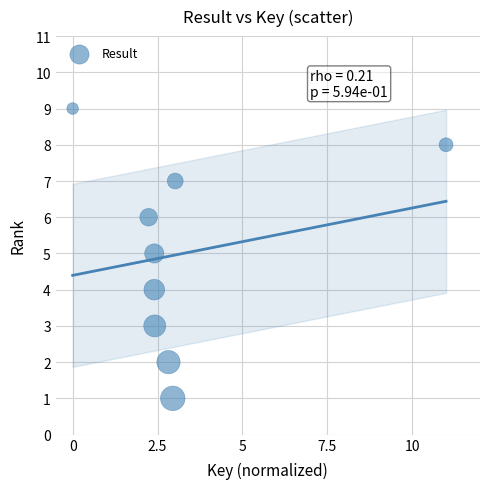

What is the average Y value?

5